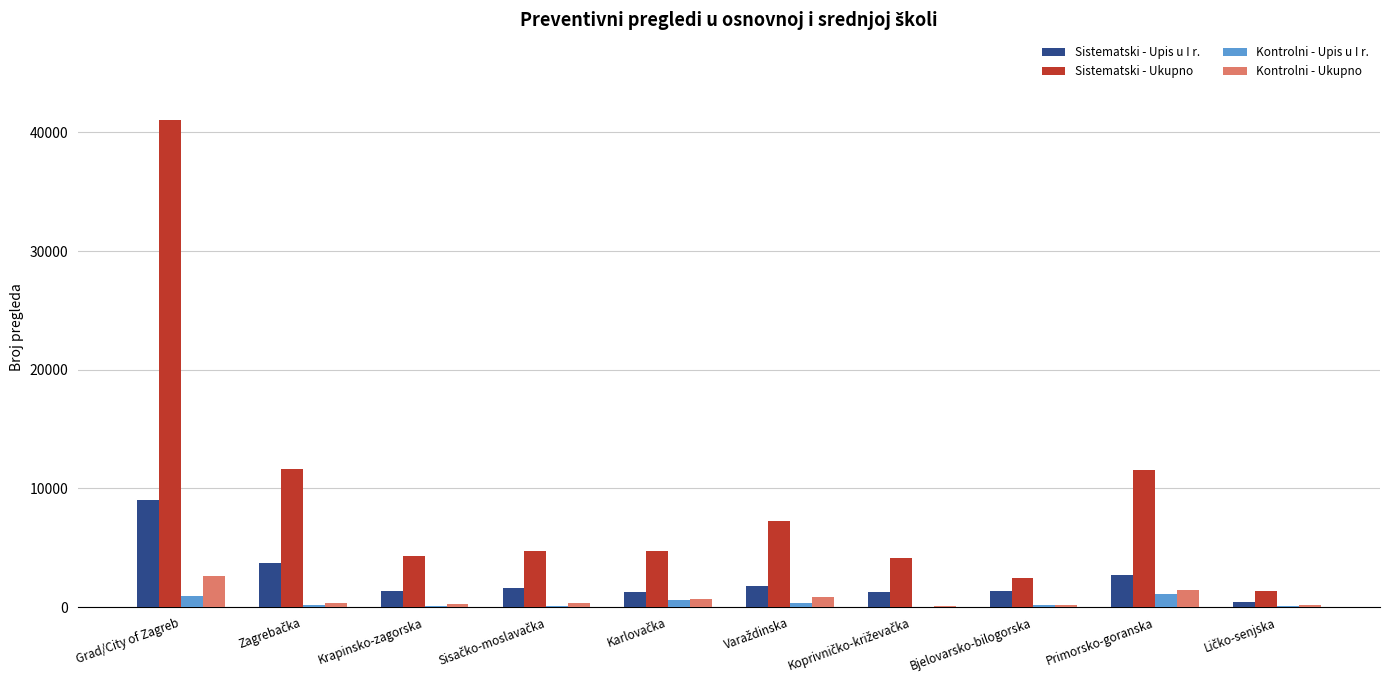

True or false: Sistematski - Upis u I r. has a value of 9030 at Grad/City of Zagreb.

True